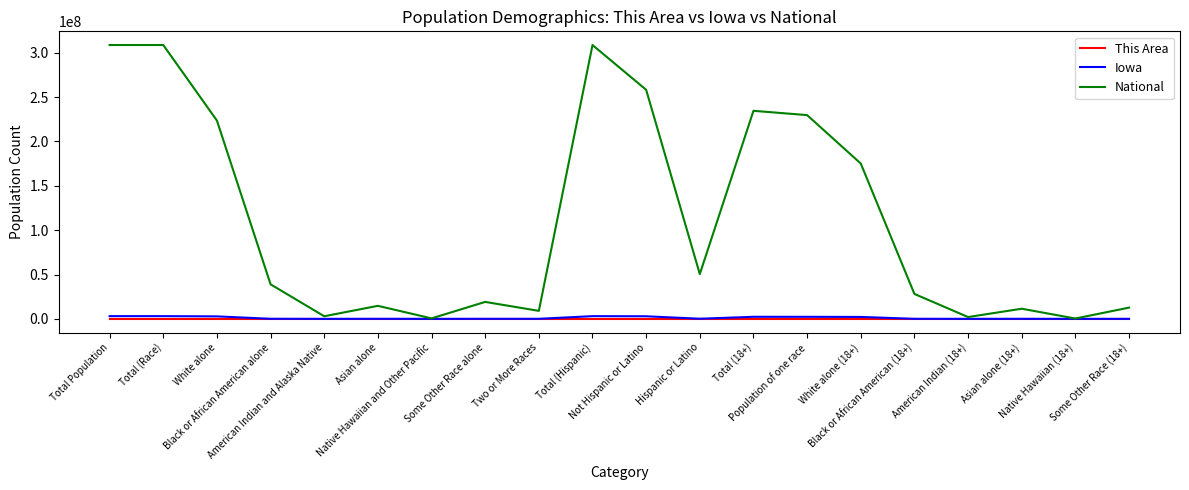

Which series has the largest range (max minus min)?

National